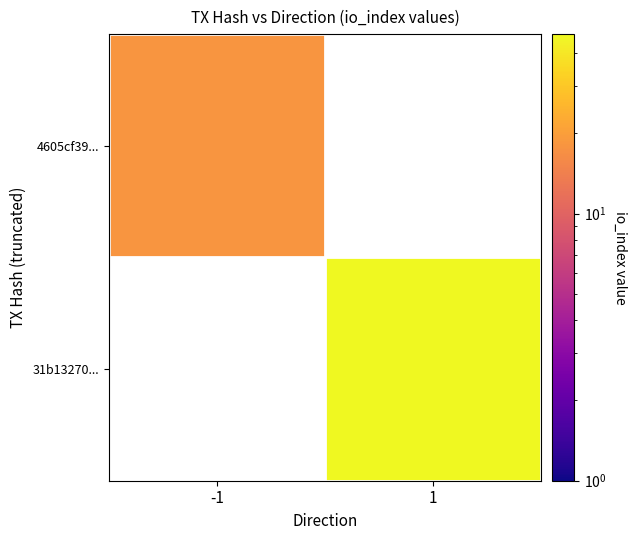

How many values in 4605cf39... are above zero?

1